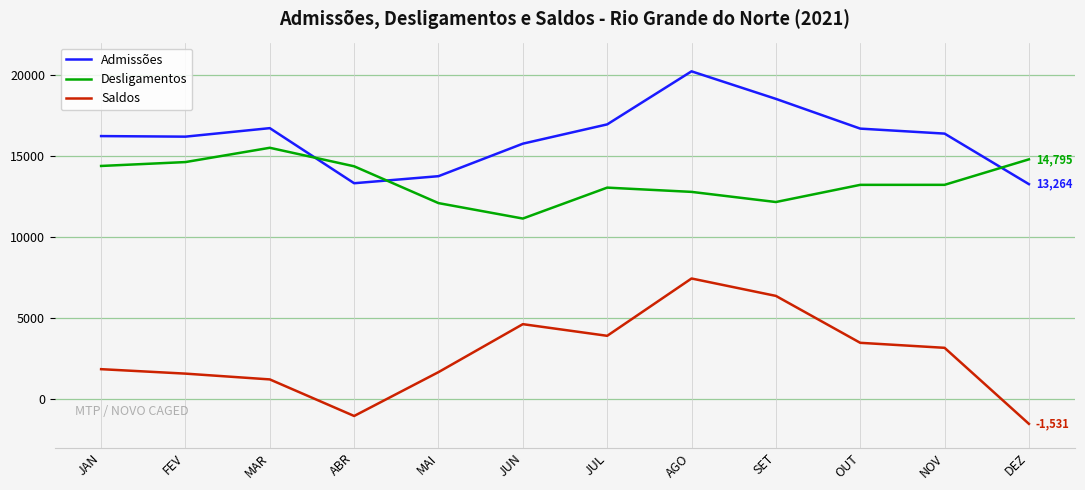

True or false: Admissões and Desligamentos cross at least once.

True